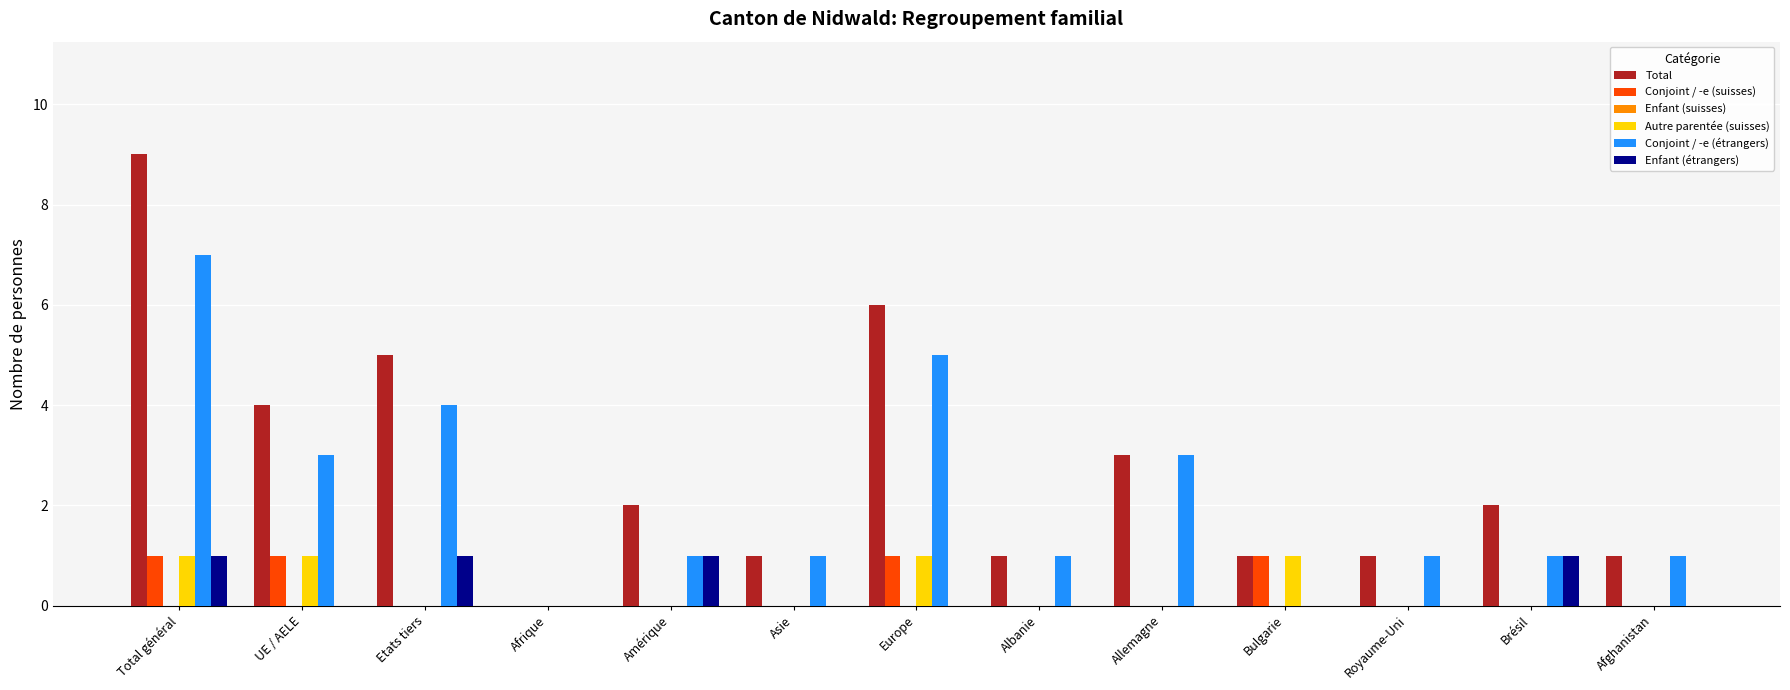

The Conjoint / -e (suisses) series shows 0 at Amérique. True or false?

True